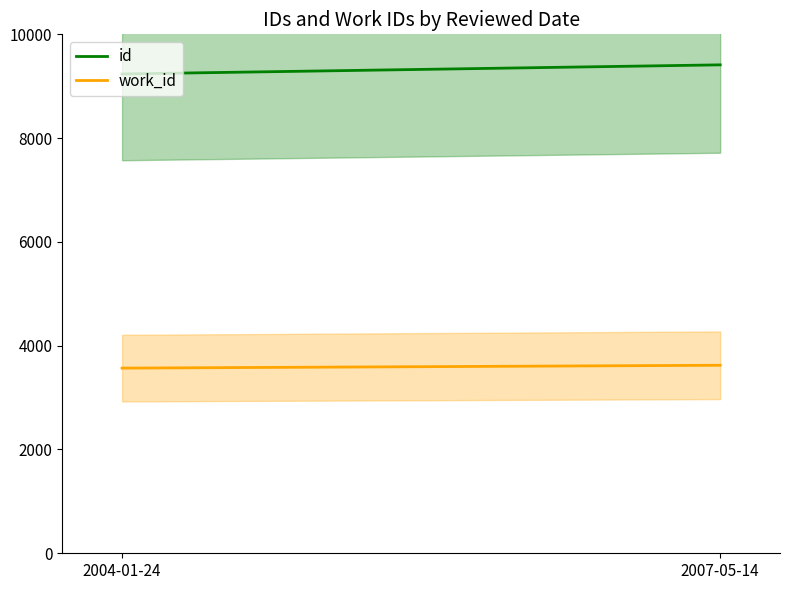

Which series has the largest total across all categories?

id